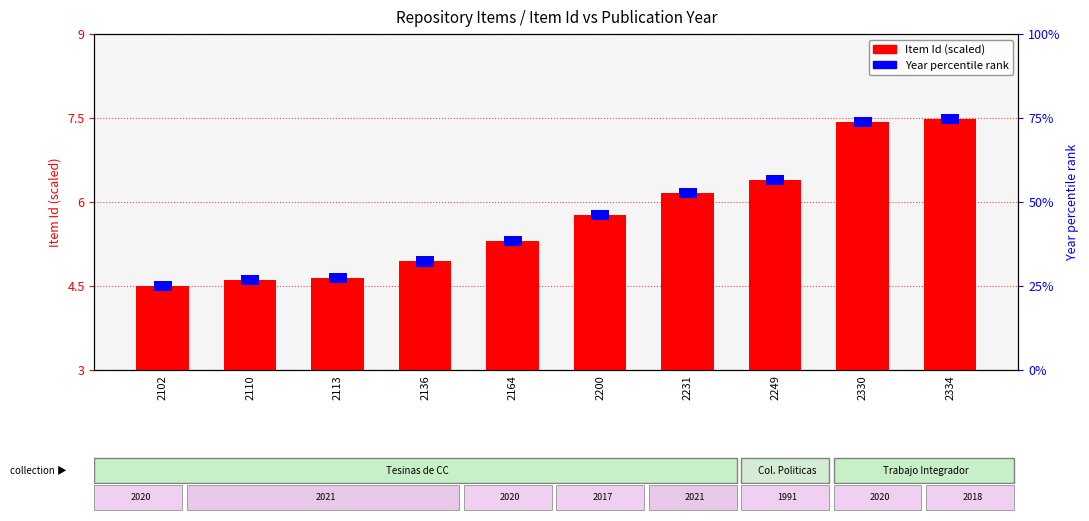

Is it true that the value at 2231 is 6.2?

True